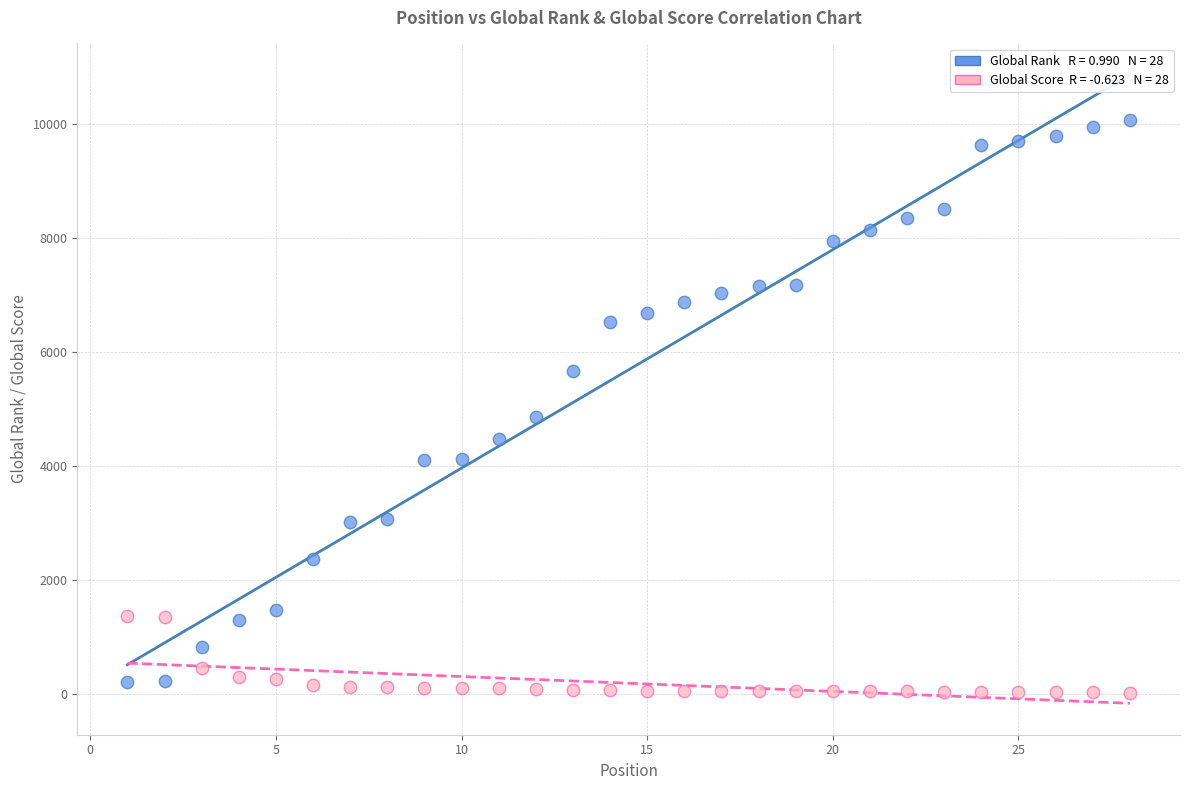

Across all data points, what is the range of X values (max minus min)?

27